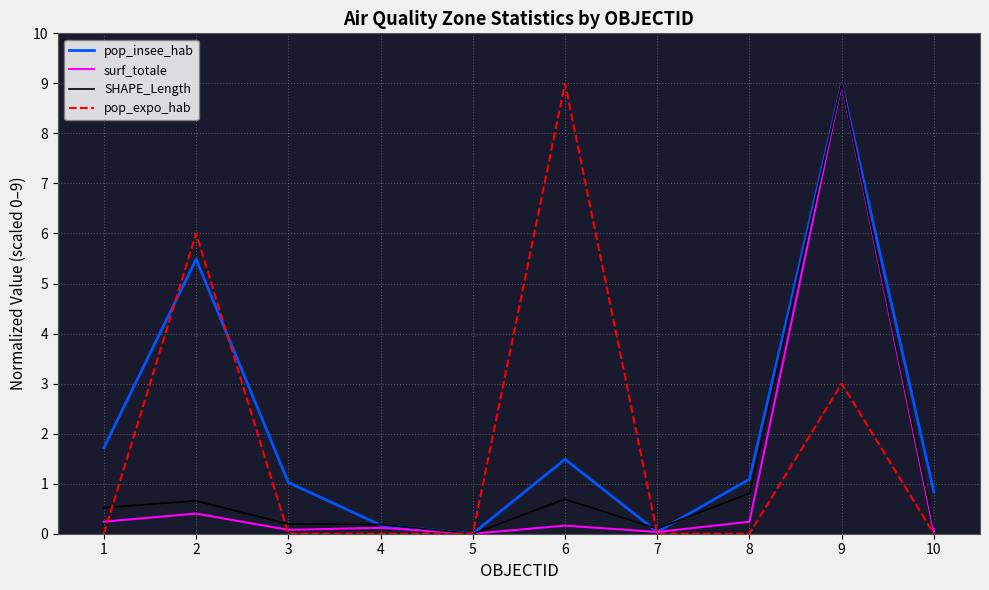

What are all the series names shown in the legend?

pop_insee_hab, surf_totale, SHAPE_Length, pop_expo_hab